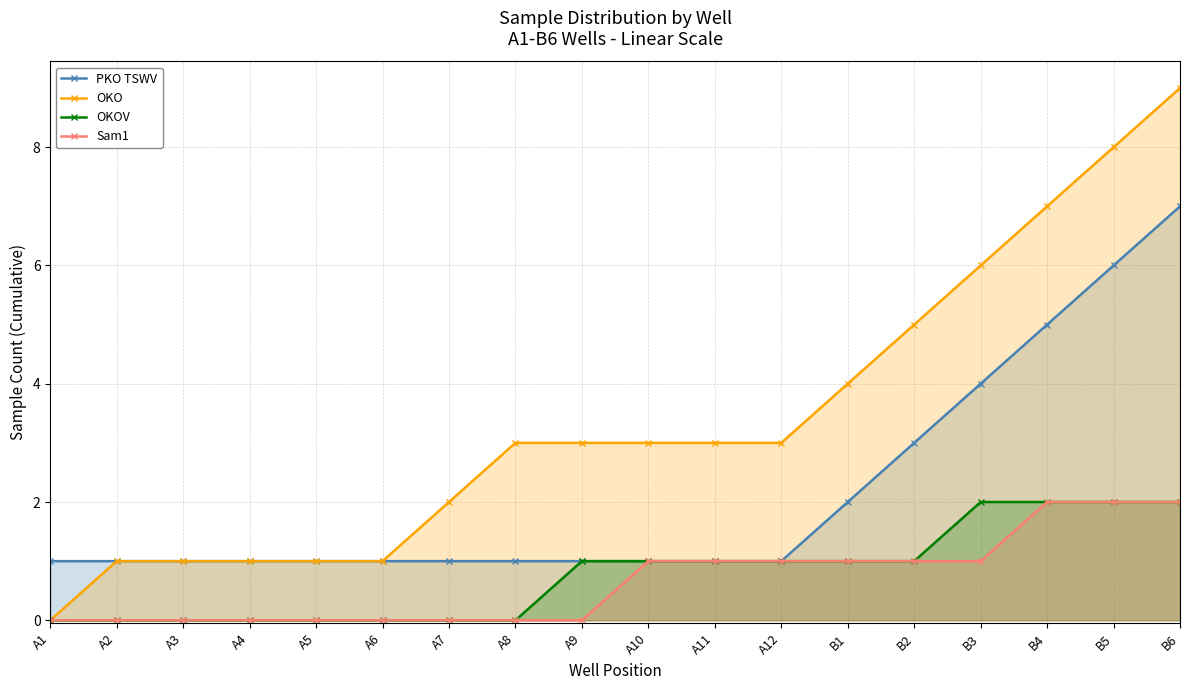

How many values in Sam1 are above zero?

9